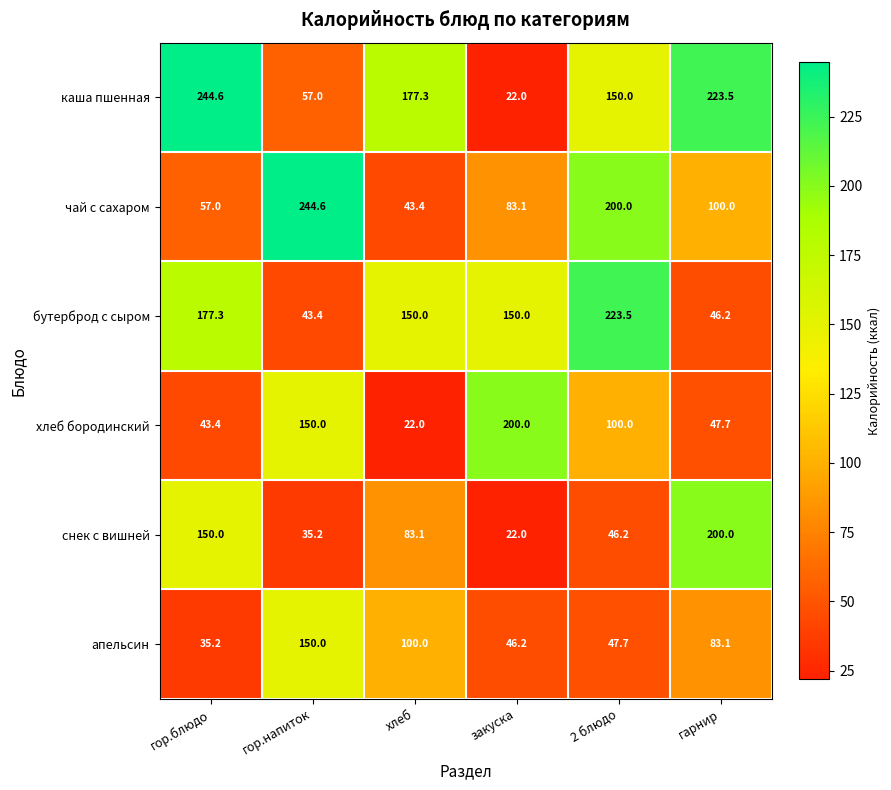

What is the total value across all series at гор.блюдо?

707.5